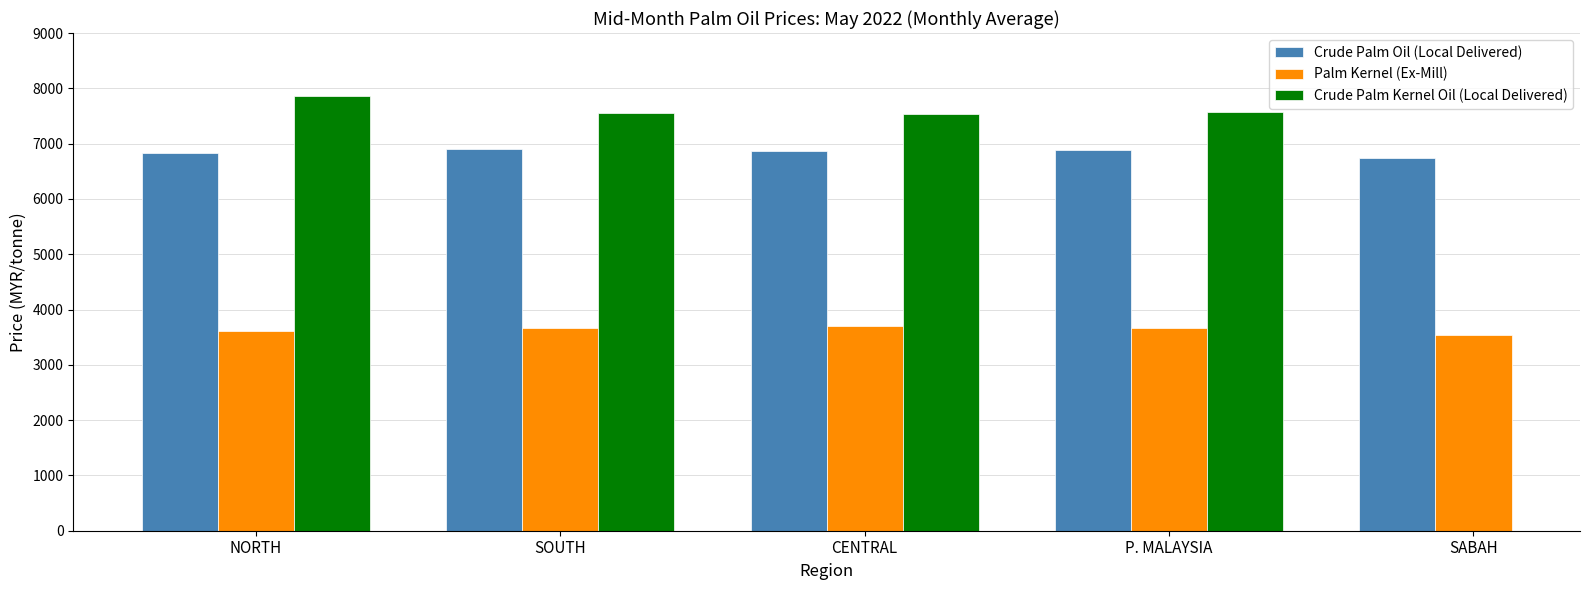

What is the label of the 5th bar from the right?

NORTH